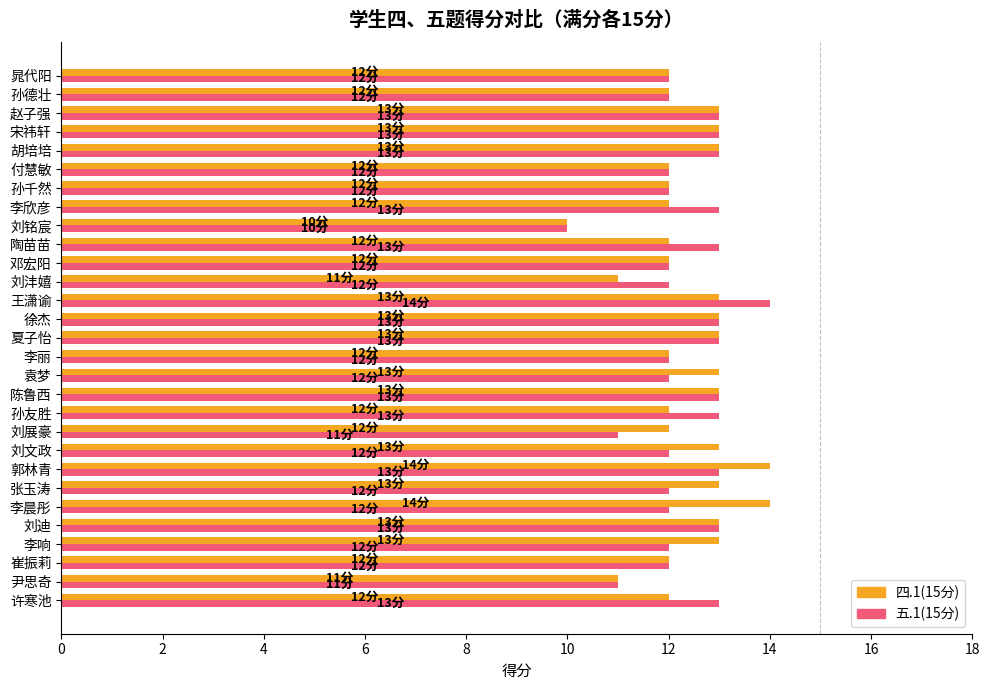

Count the 四.1(15分) values in the range 12 to 13.

24